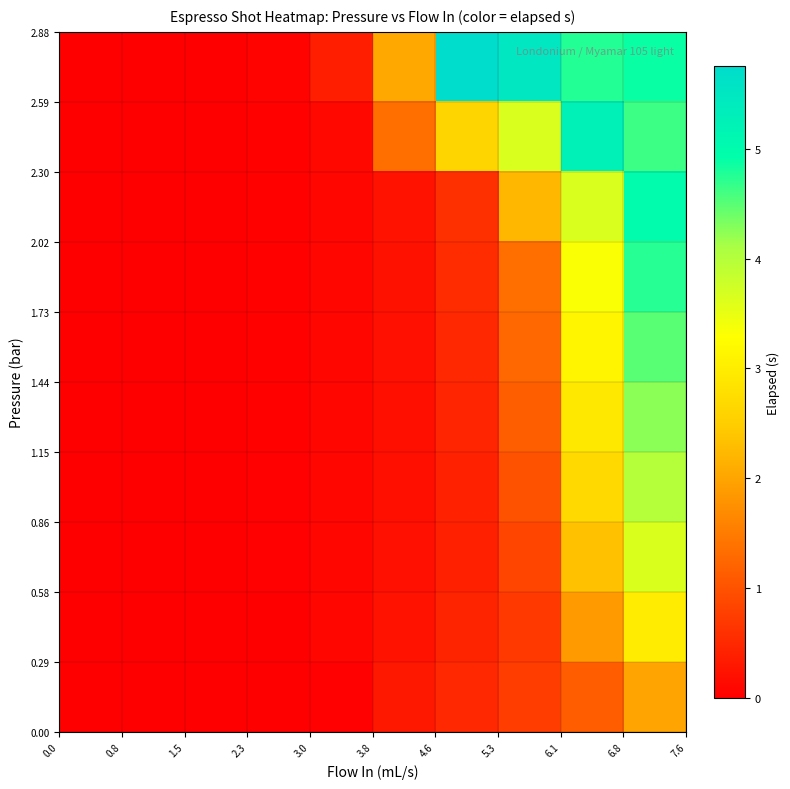

Count the number of data series in this chart.

10